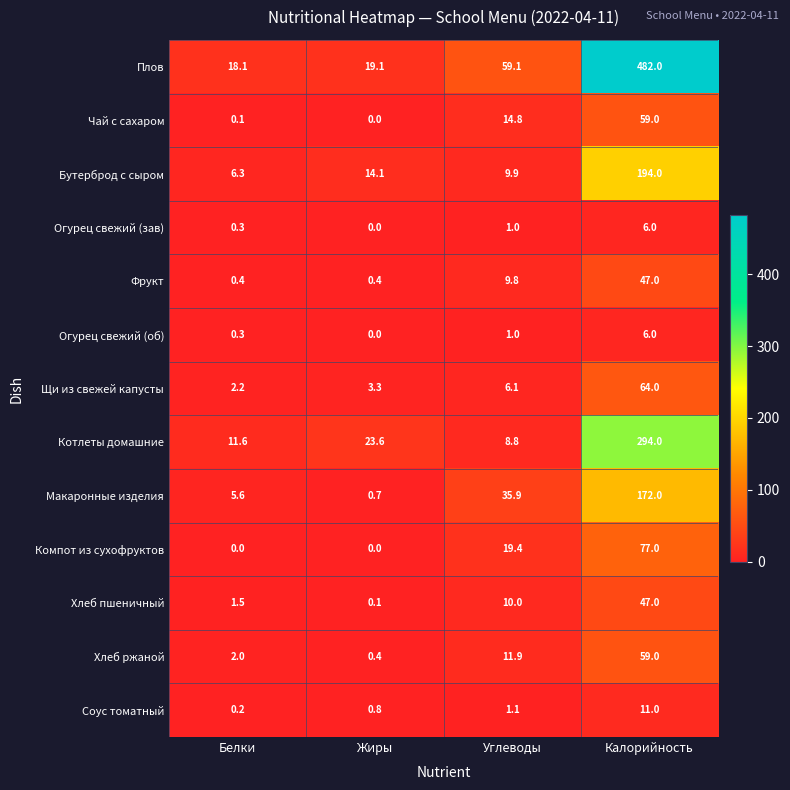

How many data points in Плов are less than 59?

2